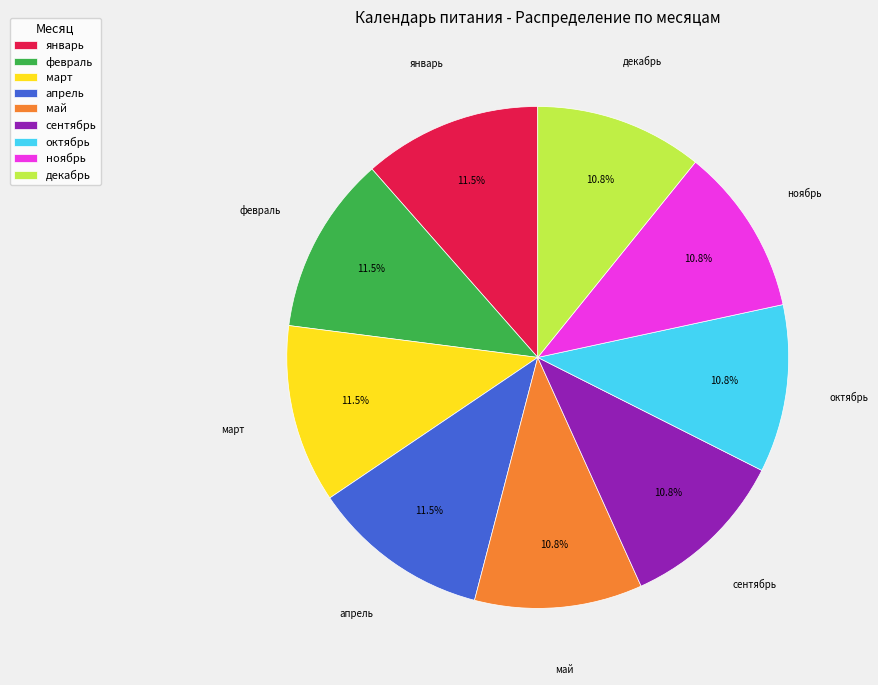

Is there any slice that represents more than half of the pie?

No